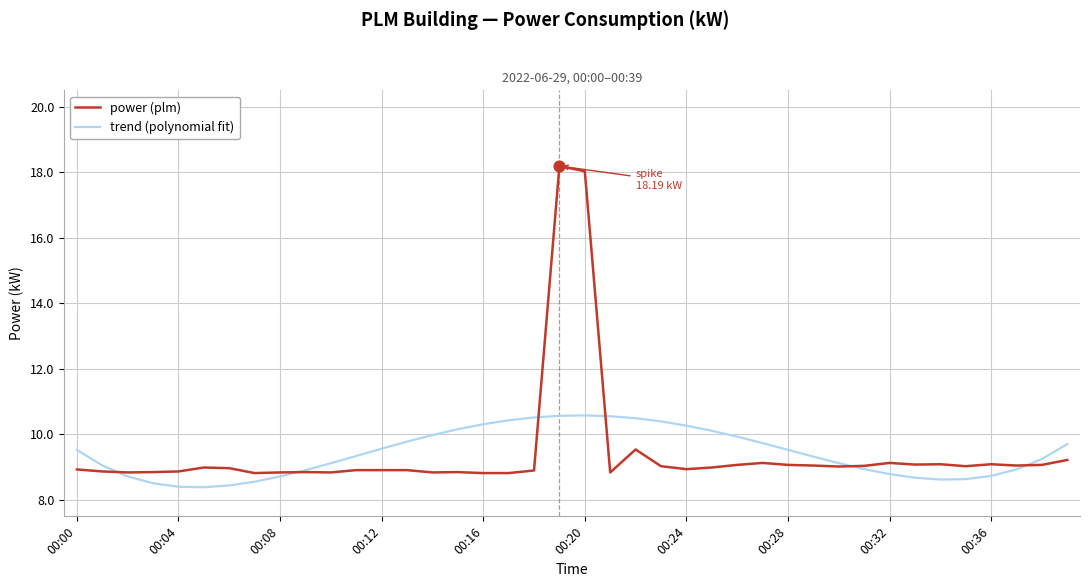

Rank the series by their maximum value, from highest to lowest.

power (plm), trend (polynomial fit)